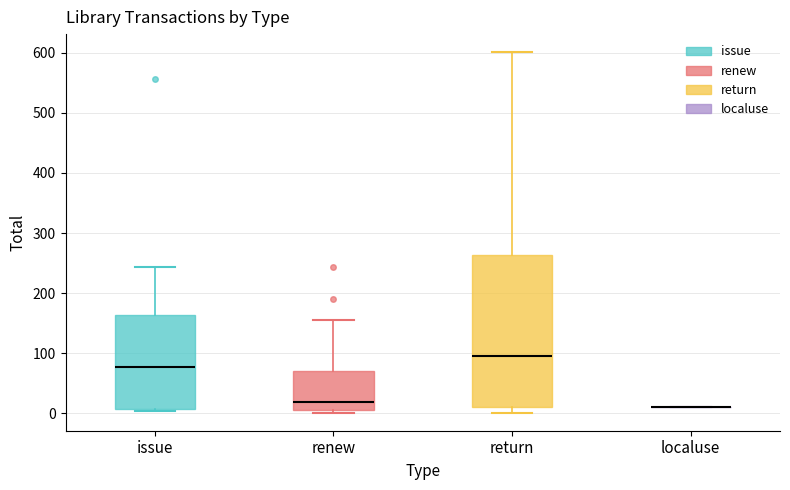

Where is the lower edge of the box for return on the y-axis? The values are not printed on the chart, so give them approximately, as read against the axis.

10